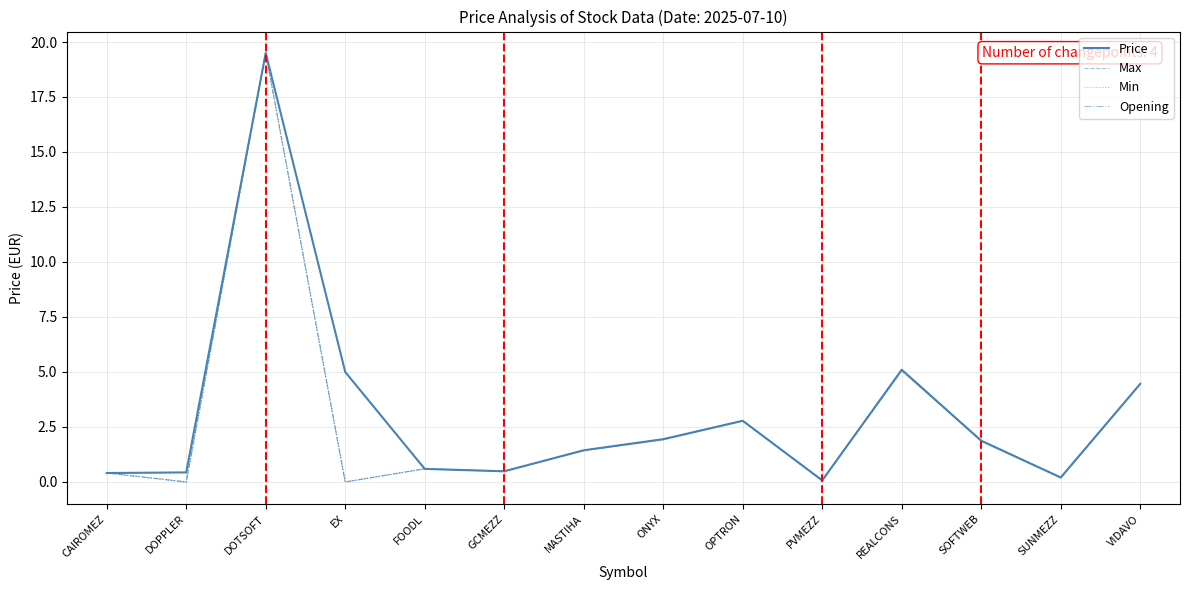

At which category is the sum across all series the highest?

DOTSOFT